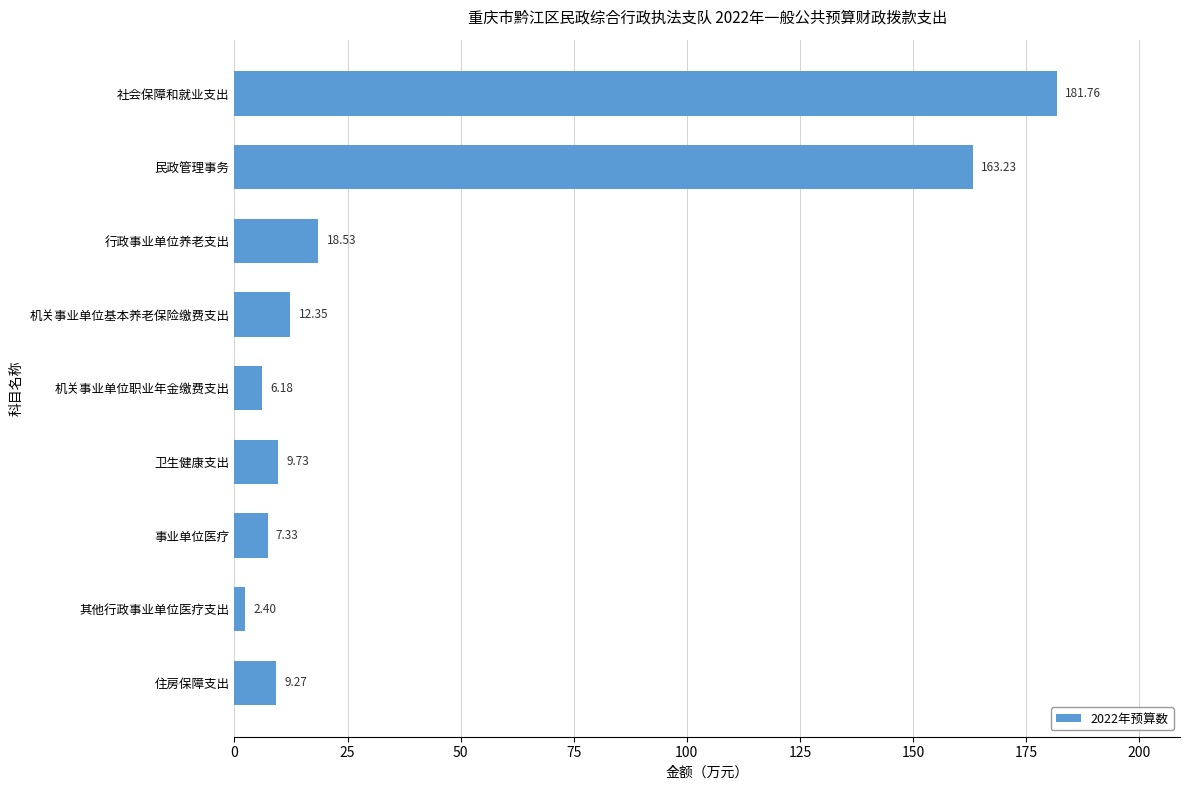

Are the bars grouped side by side (vs. stacked)?

No